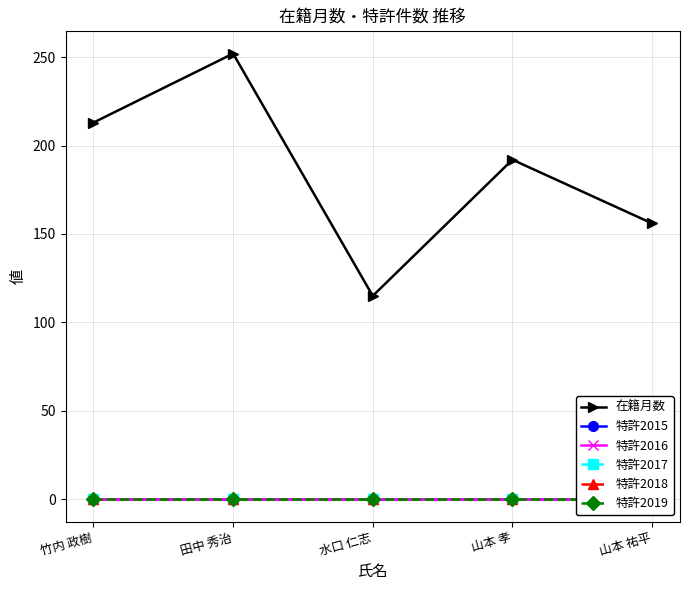

Read the 在籍月数 value at 田中 秀治, to the nearest 50.

250